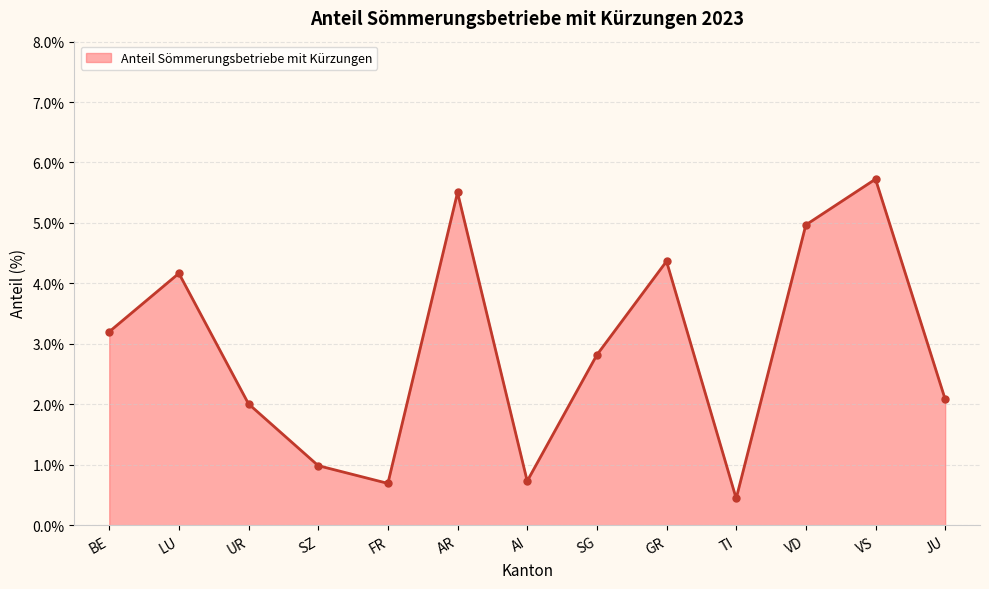

True or false: there are more than 2 points higher than both neighbors.

True